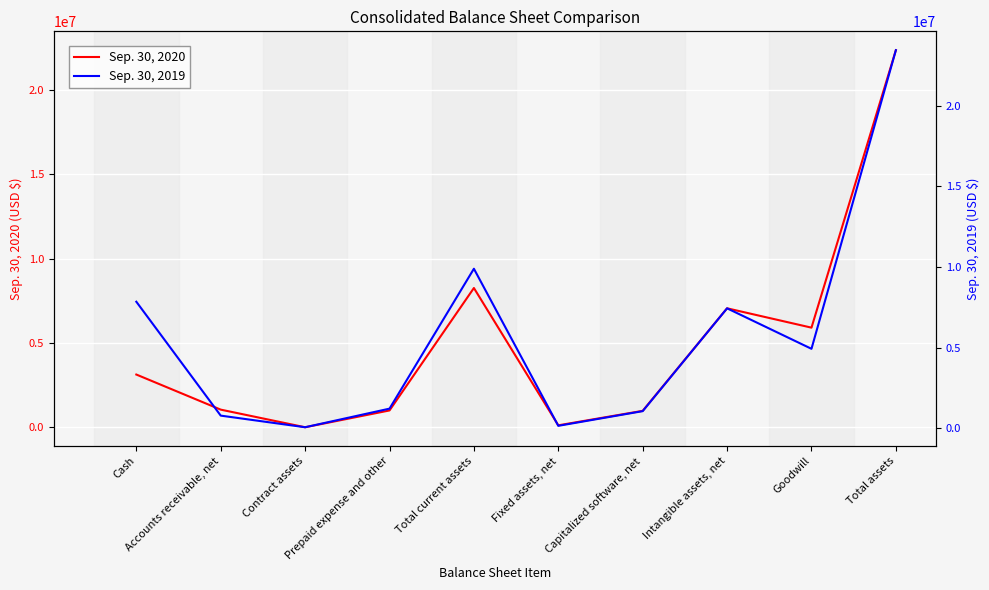

What is the difference between the Sep. 30, 2020 values at Contract assets and Accounts receivable, net?

1043250